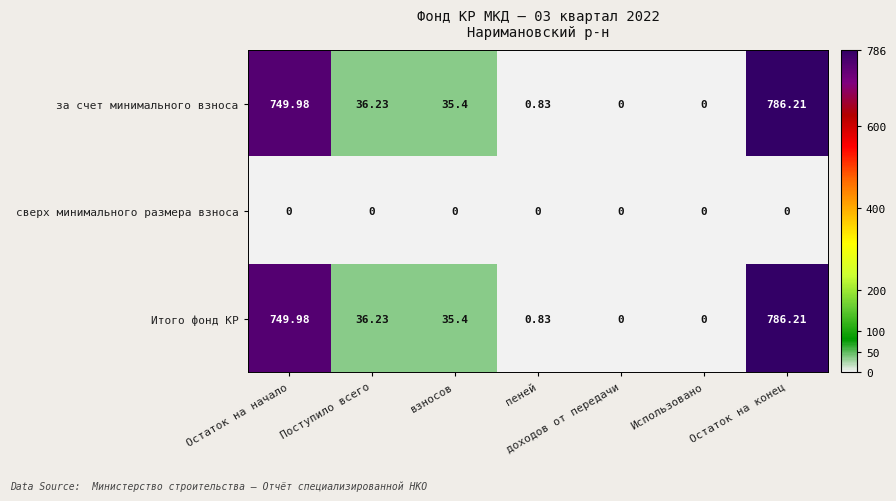

At how many categories does at least one series exceed 670?

2